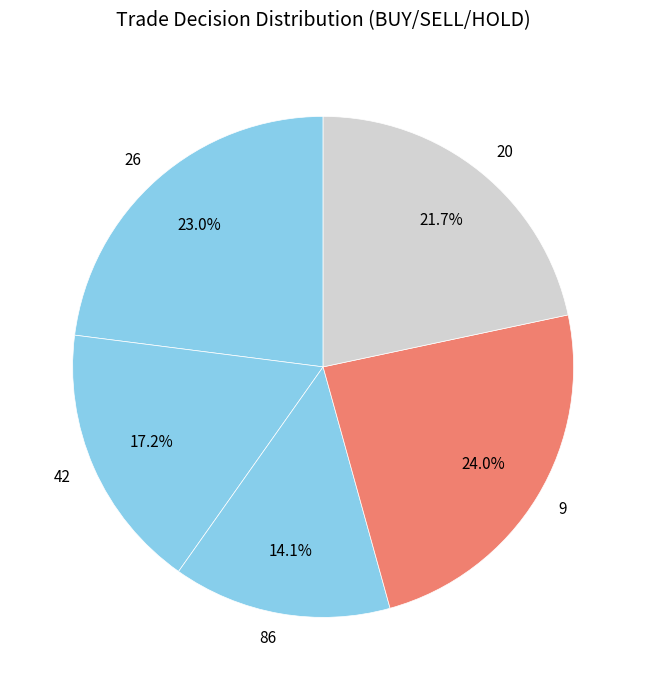

Which slice is the smallest?

86